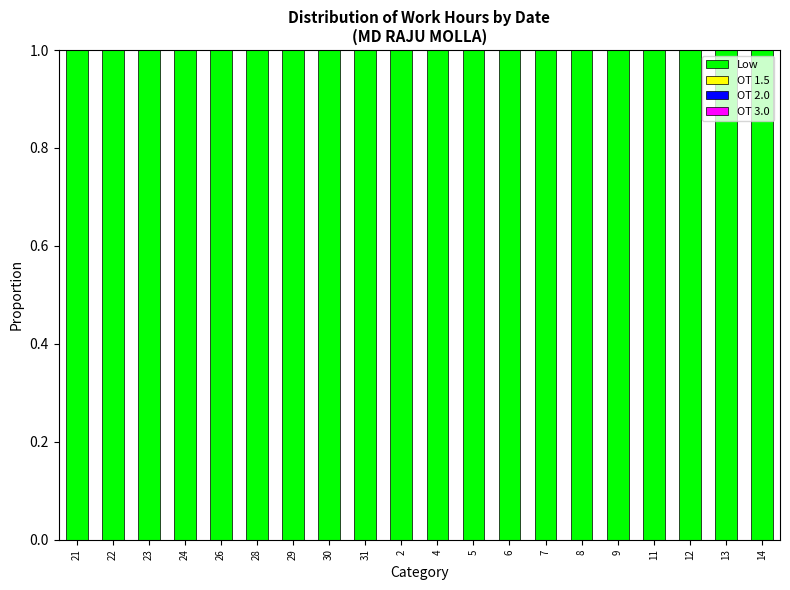

The value of OT 3.0 at 26 is 0. True or false?

True